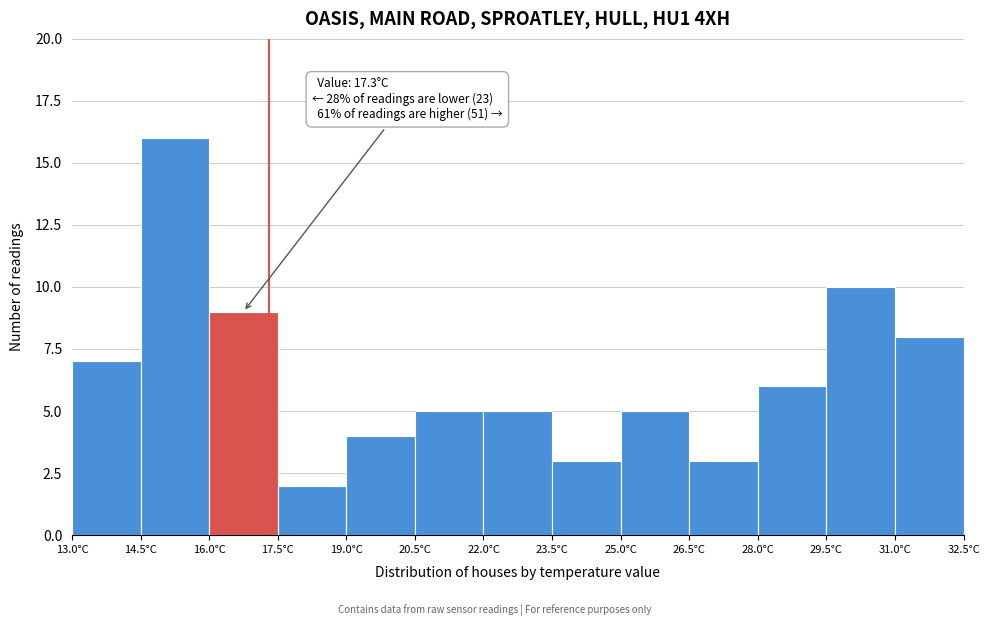

Over which range of the x-axis is the bar tallest?

14.5 to 16.0